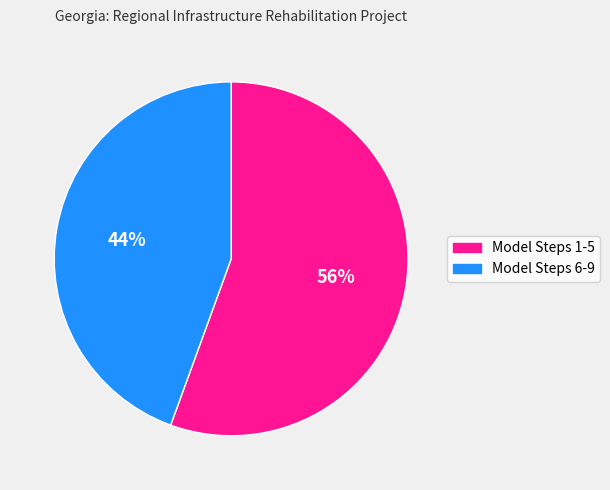

Which has a higher value, Model Steps 1-5 or Model Steps 6-9?

Model Steps 1-5